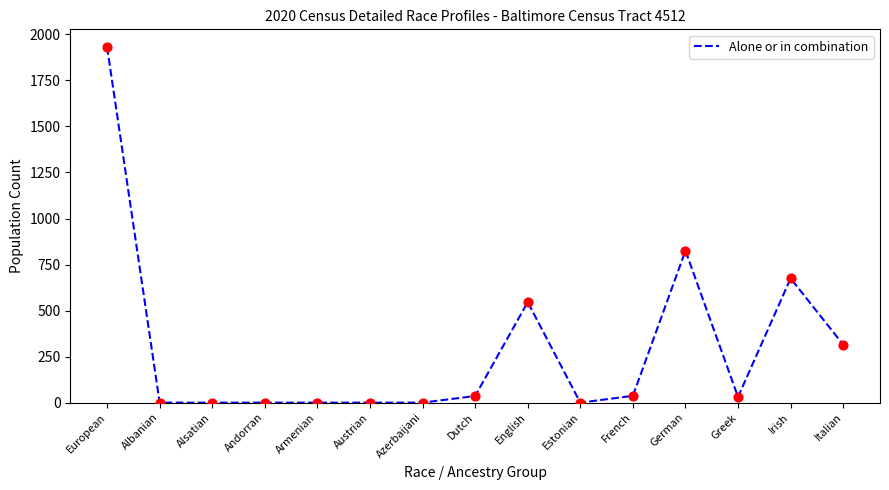

Which has a higher value, Azerbaijani or French?

French